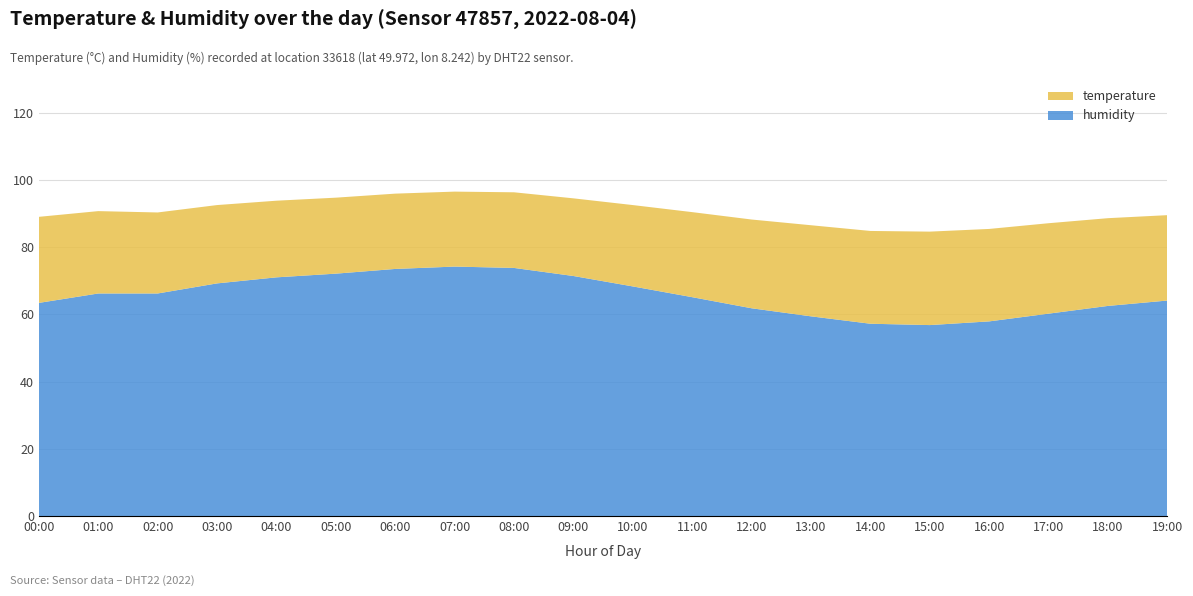

Reading left to right, extract all data points from this chart.

temperature: 25.6	24.5	24.1	23.3	22.8	22.6	22.4	22.3	22.5	23.1	24.2	25.3	26.4	27.1	27.6	27.8	27.5	26.9	26.1	25.4
humidity: 63.4	66.2	66.2	69.2	71.0	72.1	73.5	74.2	73.8	71.4	68.3	65.1	61.8	59.4	57.2	56.8	57.9	60.2	62.5	64.1